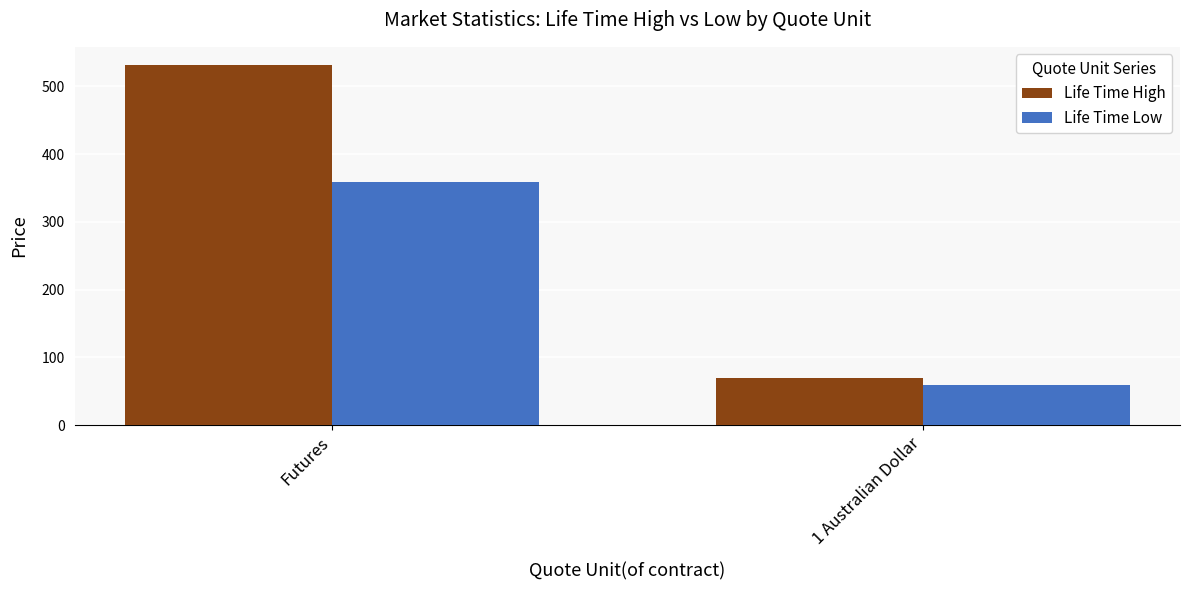

Reading left to right, extract all data points from this chart.

Life Time High: Futures=531.5	1 Australian Dollar=70.4
Life Time Low: Futures=359.1	1 Australian Dollar=59.8